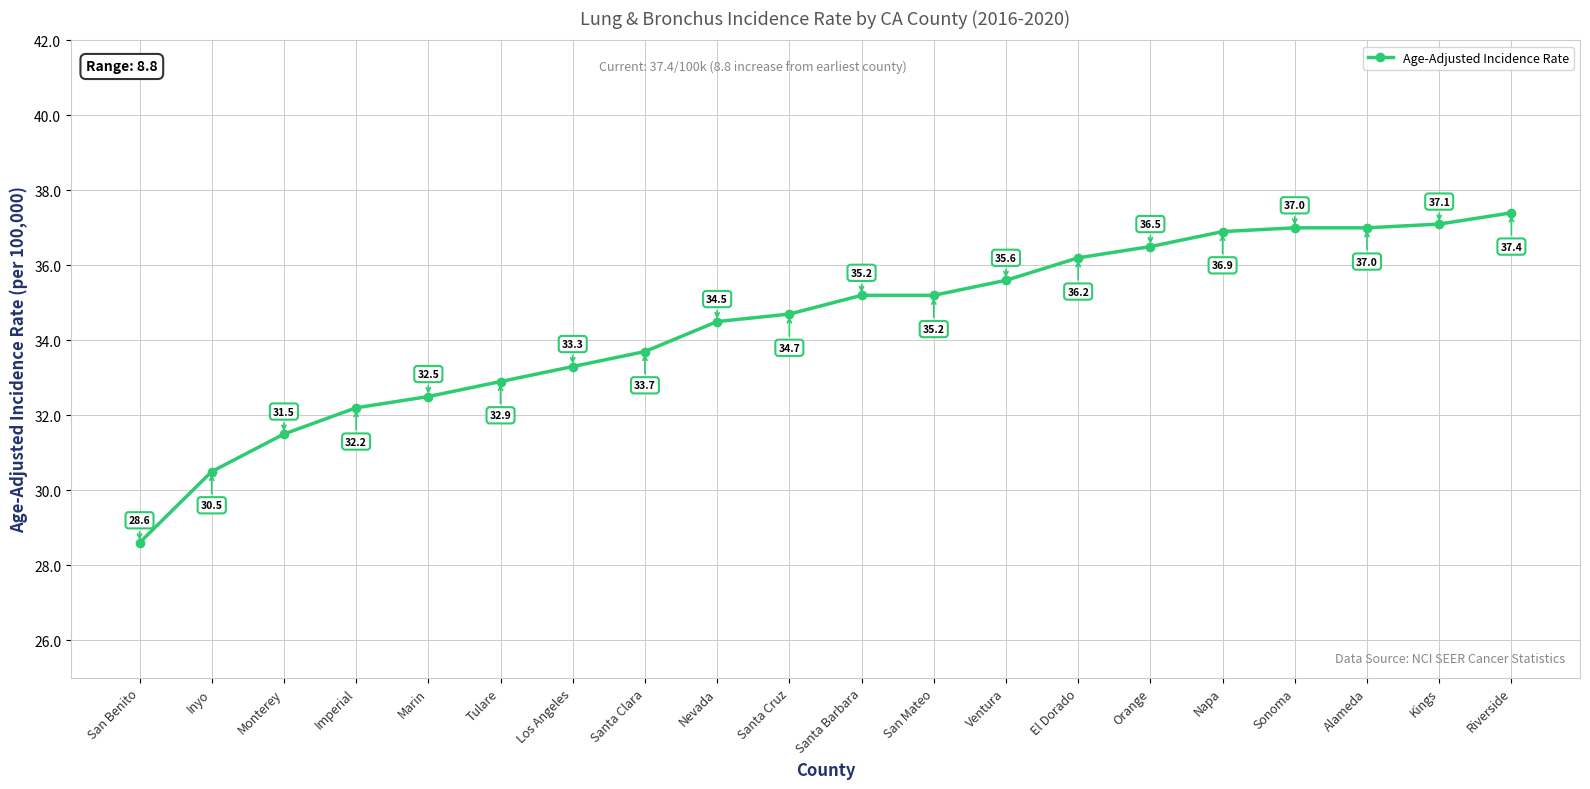

What is the difference between the values at Marin and Imperial?

0.3